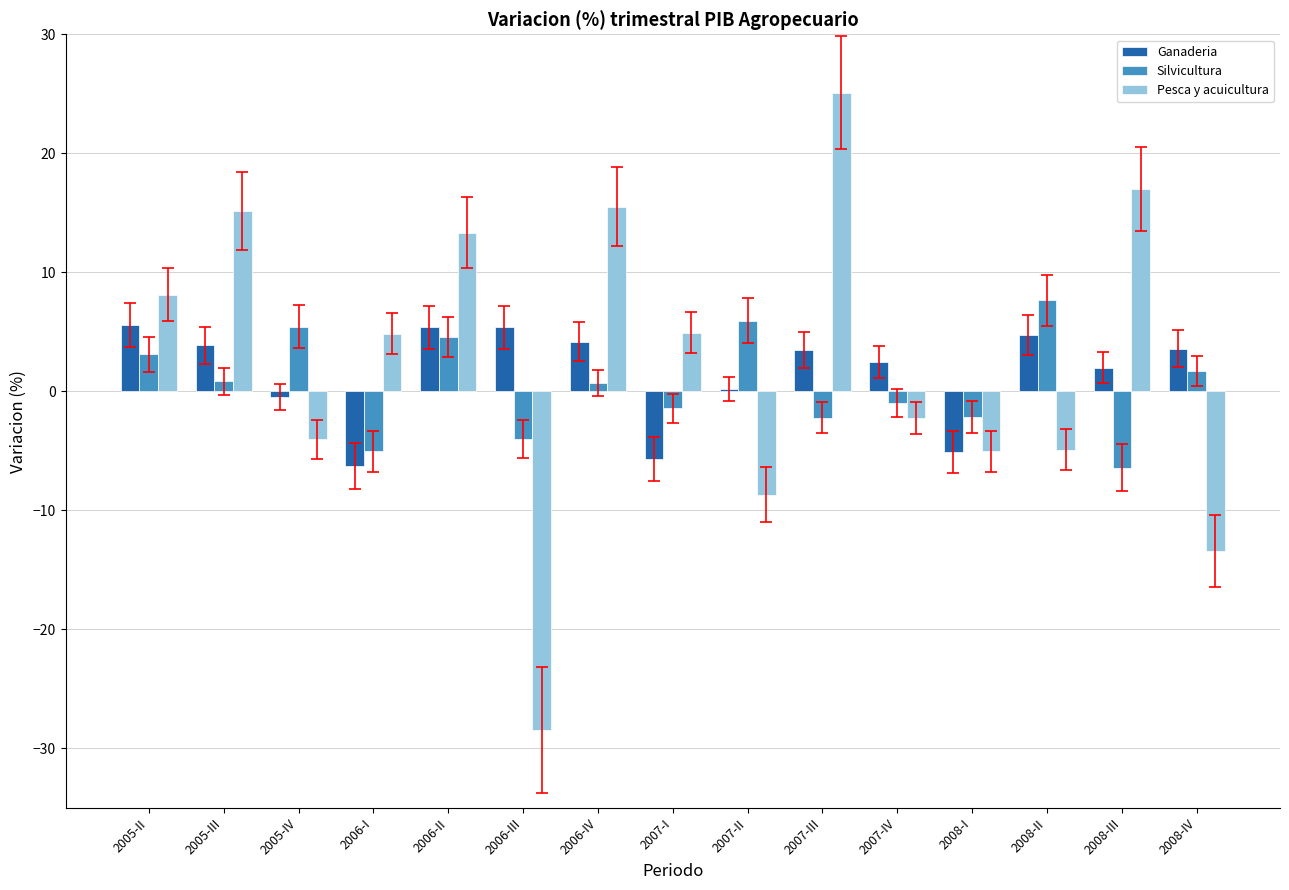

What is the greatest value displayed?

25.1